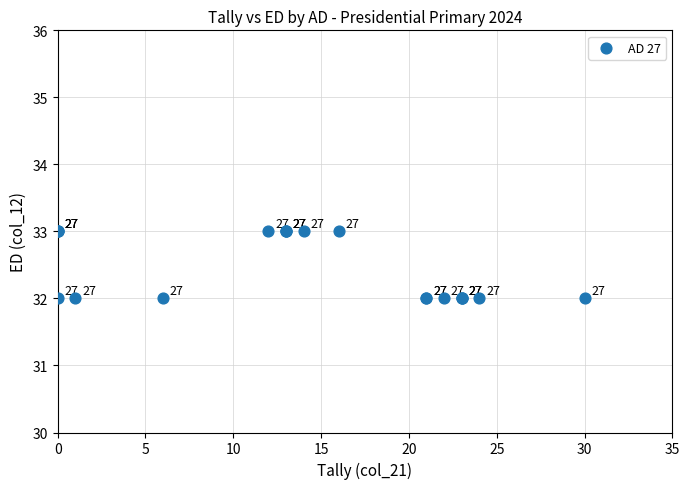

What Y value in the scatter plot is closest to 32?

32